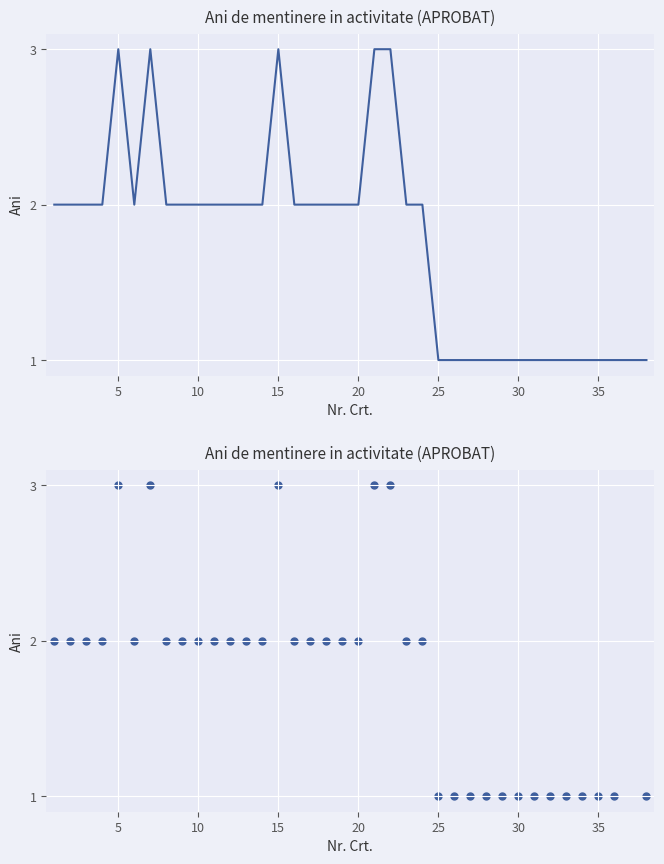

Between 24 and 5, which is larger?

5